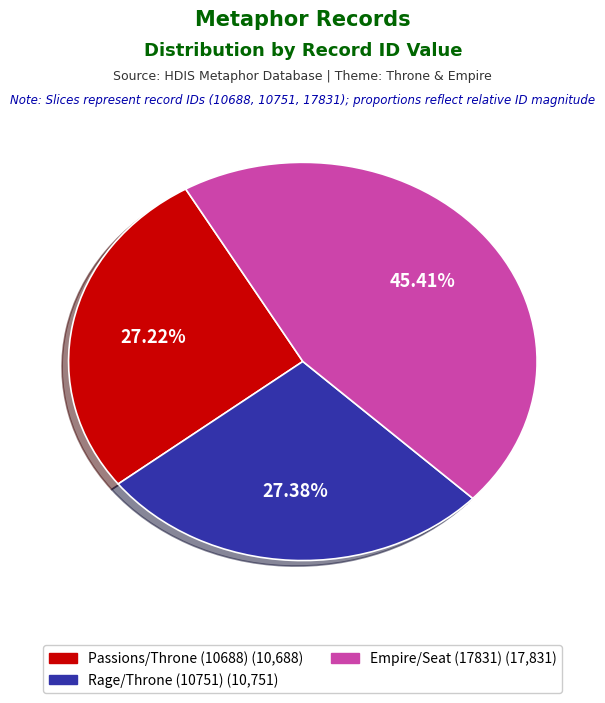

To the nearest percent, what is the combined percentage of Empire/Seat (17831) and Passions/Throne (10688)?

73%